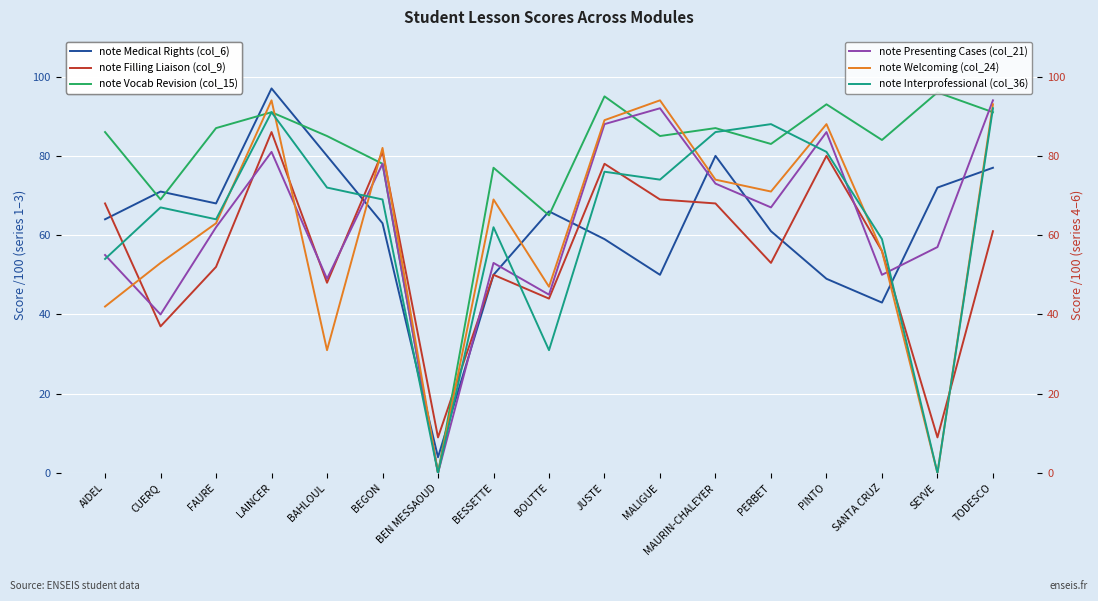

Which label corresponds to the smallest value in the chart?

BEN MESSAOUD